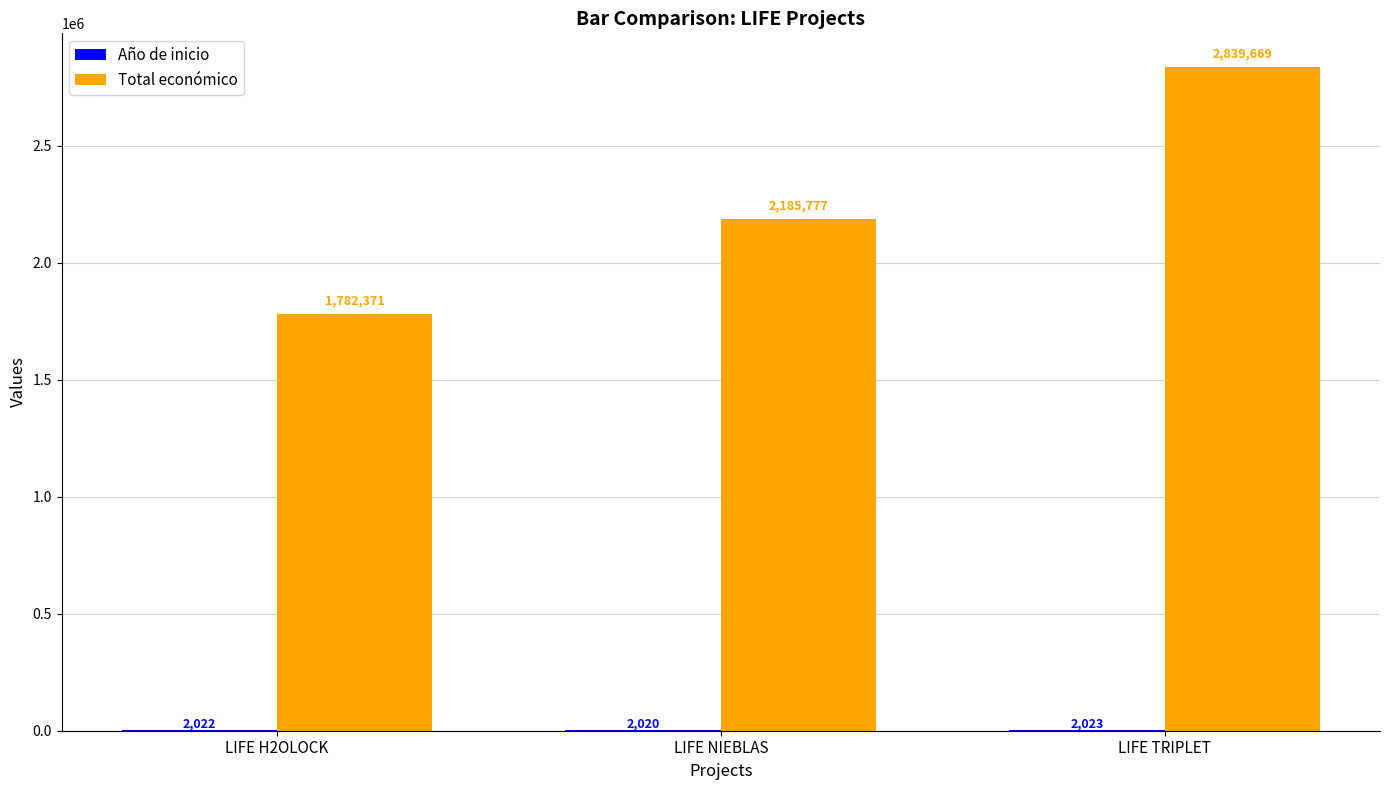

At which label is Total económico closest to 2311020?

LIFE NIEBLAS